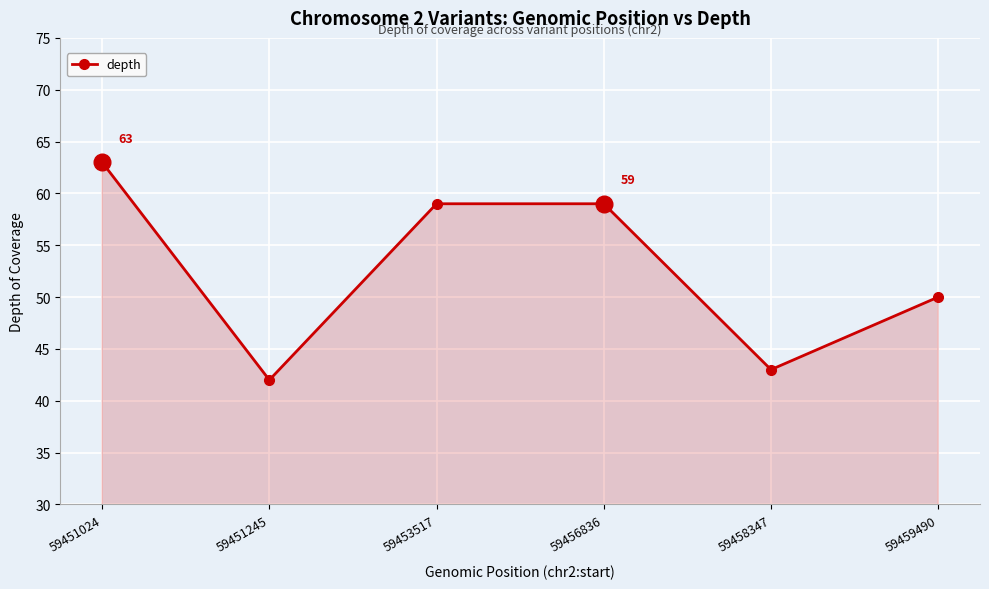

How many values are below 59?

3